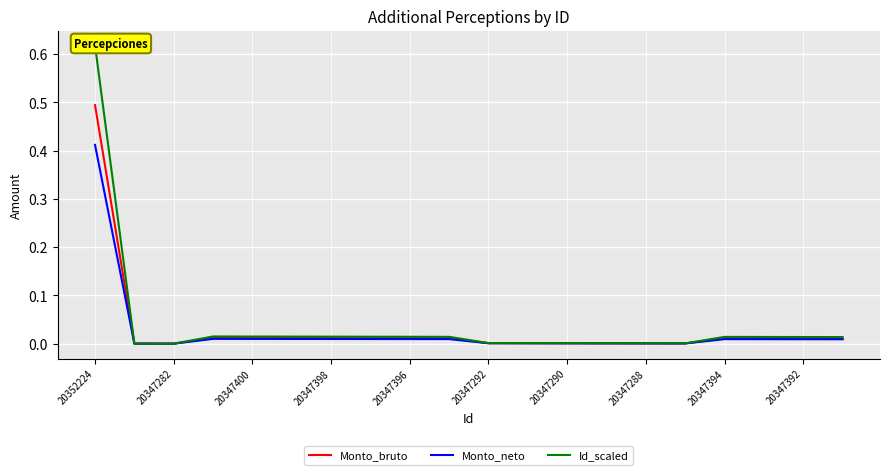

List the series in order of their peak value, highest first.

Id_scaled, Monto_bruto, Monto_neto